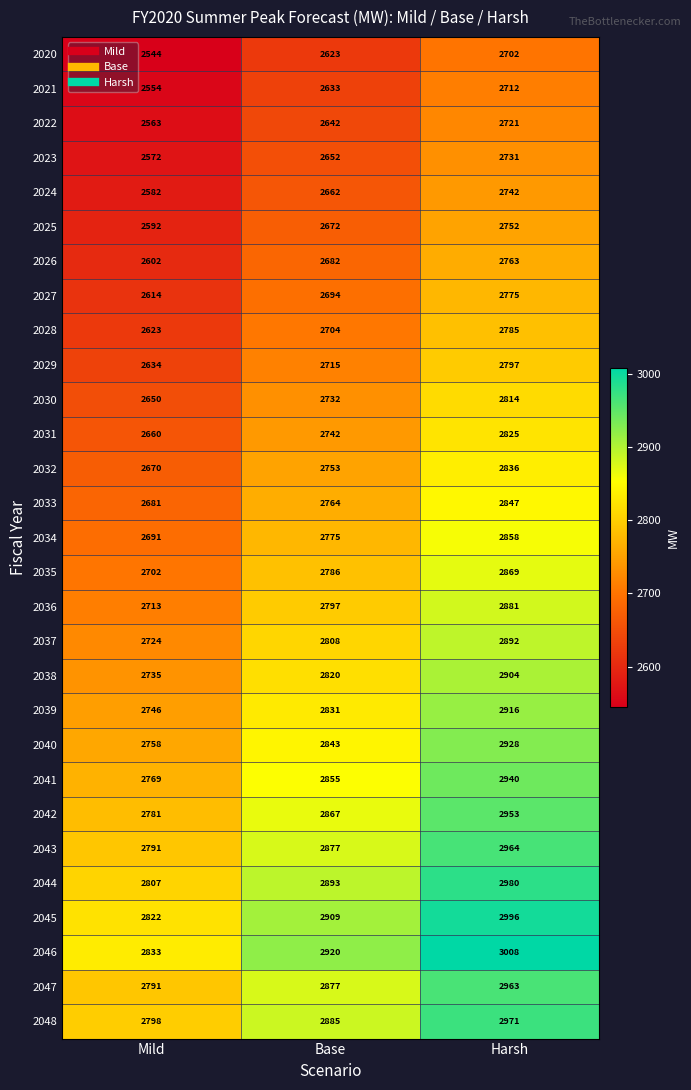

What is the sum of all 2044 values?

8680